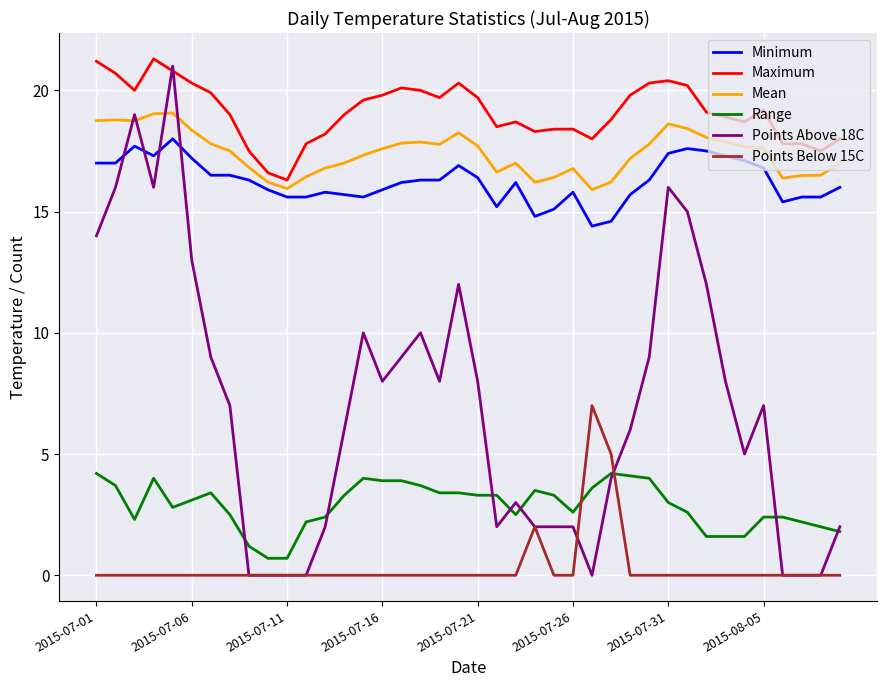

Which series has the largest range (max minus min)?

Points Above 18C